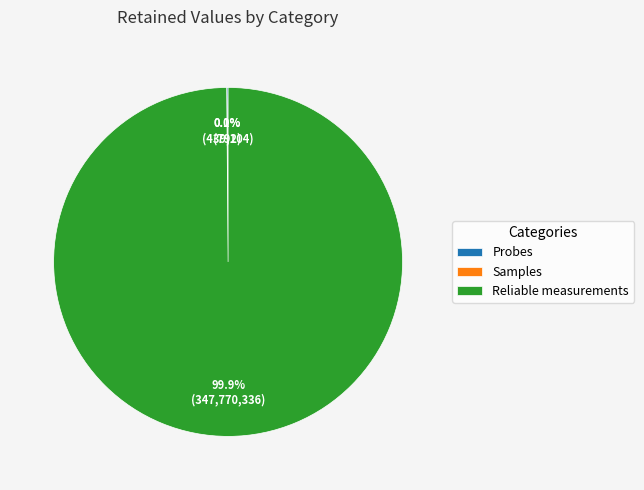

Which category has the biggest portion of the pie?

Reliable measurements